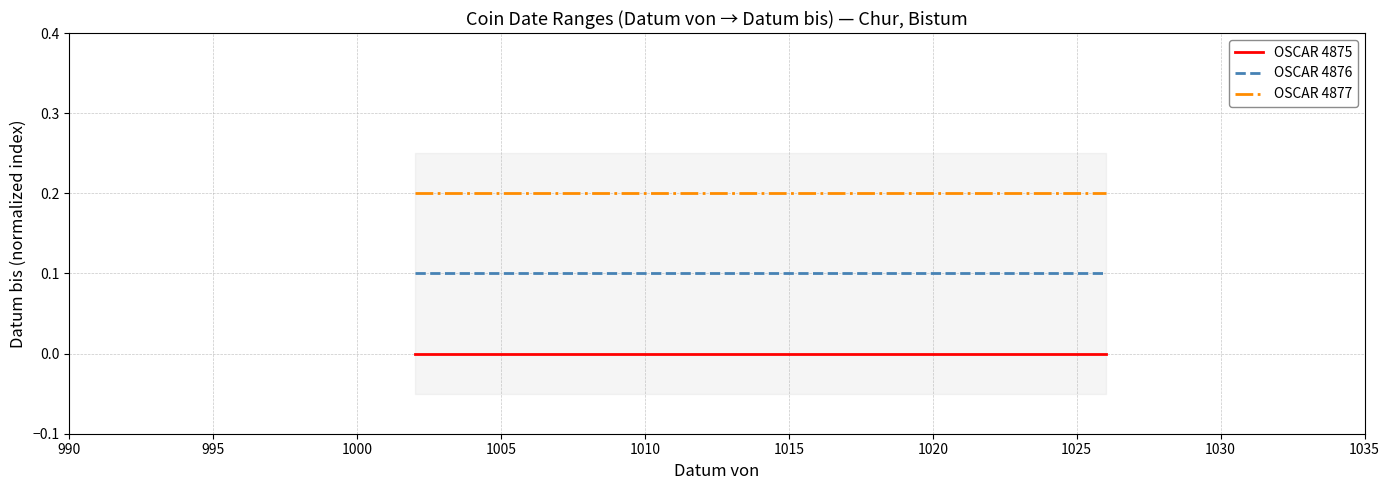

At how many categories does at least one series exceed 0?

2